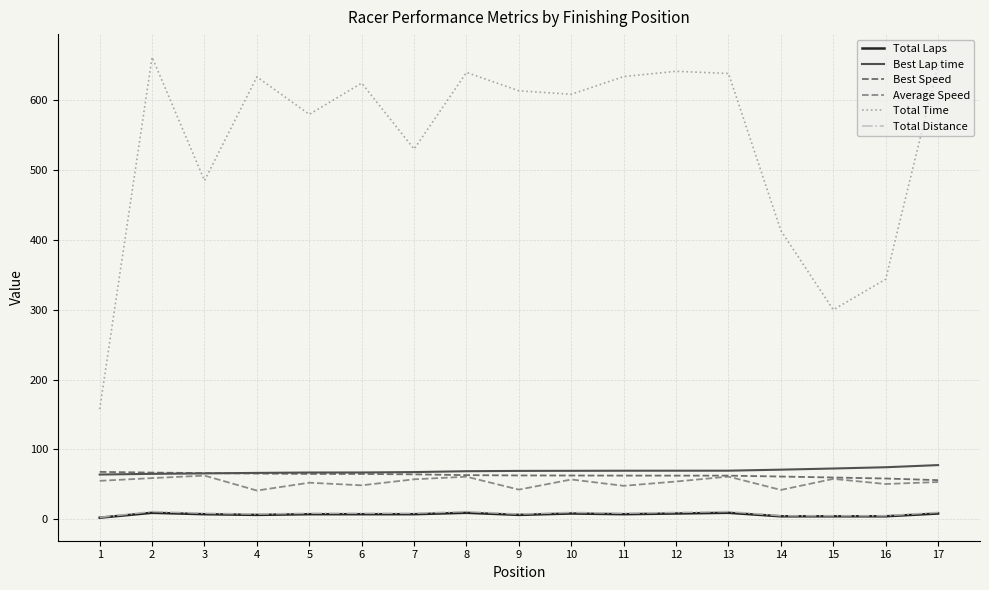

Is the value of Best Speed at 10 greater than the value of Total Time at 2?

No